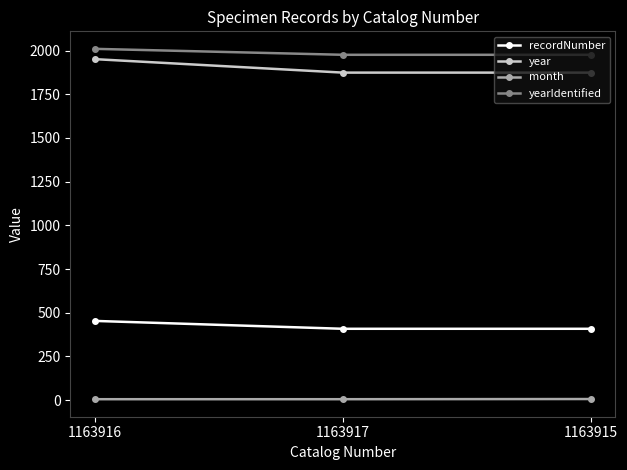

How many lines are shown in the chart?

4